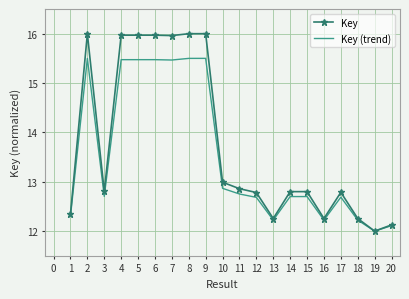

True or false: Key has a value of 10.3 at 9.

False